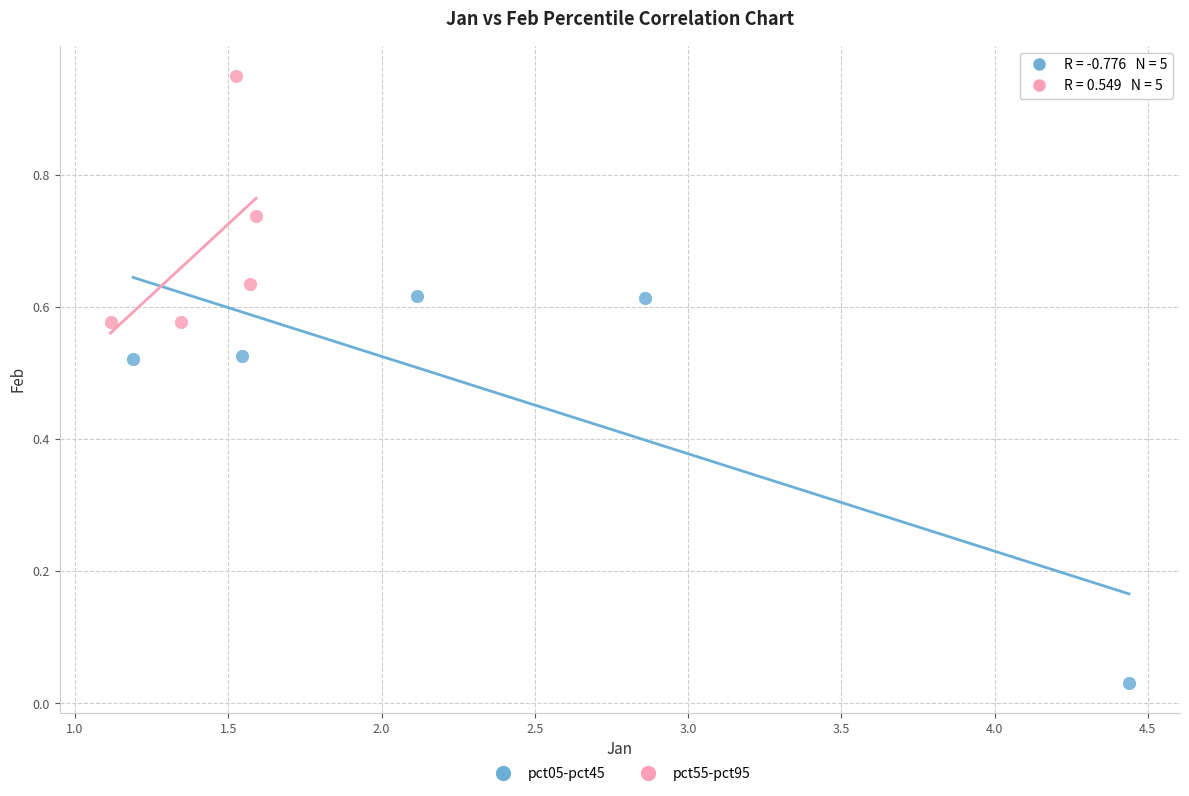

Which series contains the lowest Y value?

pct05-pct45